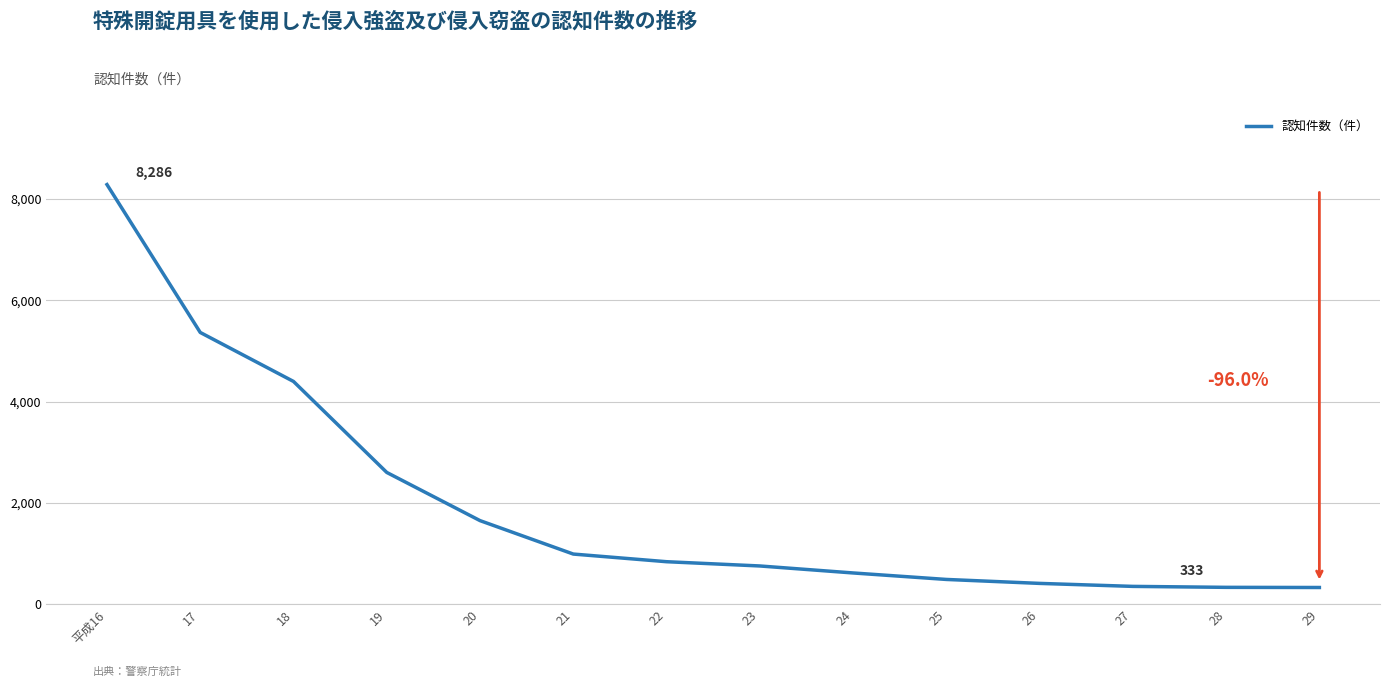

What is the smallest value displayed?

333